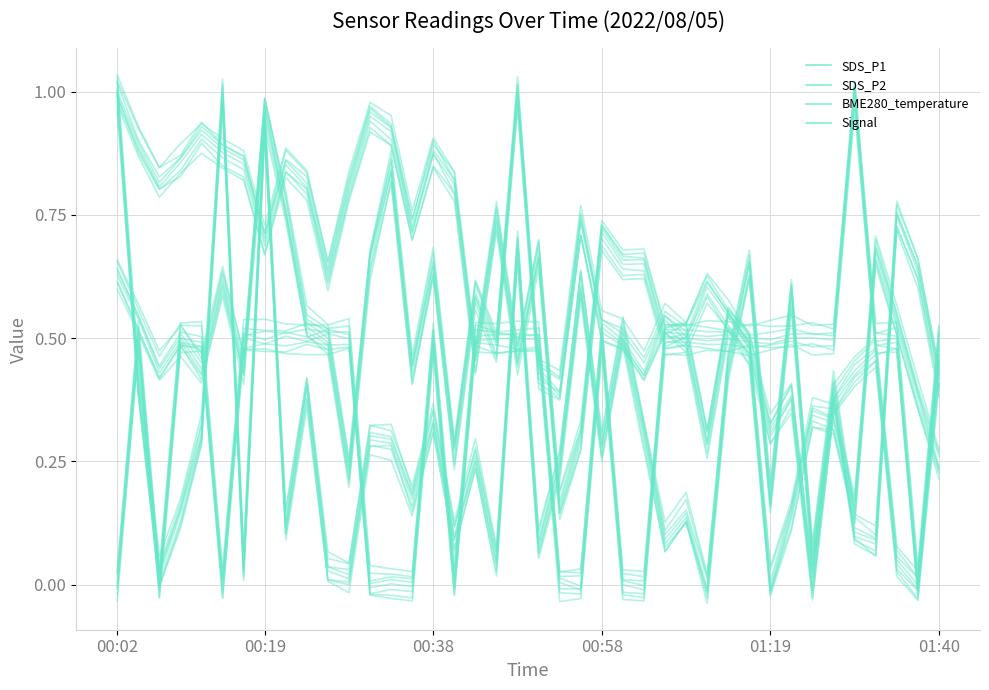

What is the difference between the maximum and minimum values in the SDS_P1 series?

1.0